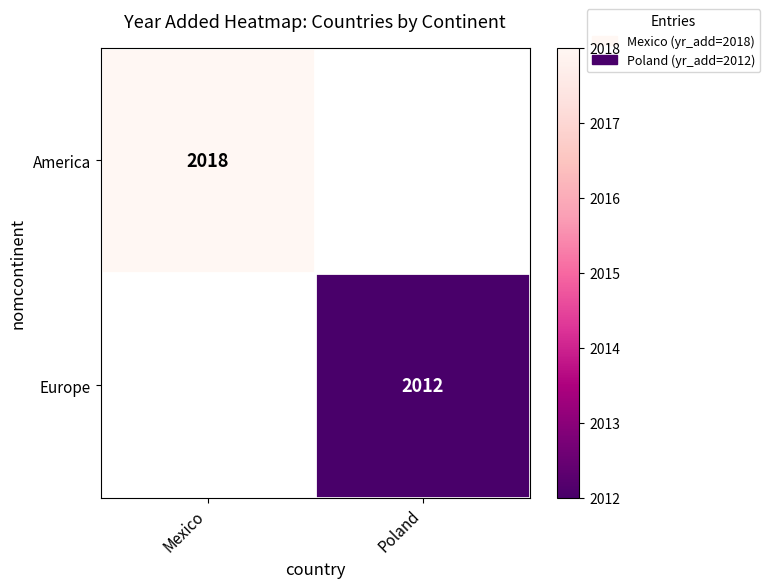

Is it true that America equals 727.3 at Mexico?

False